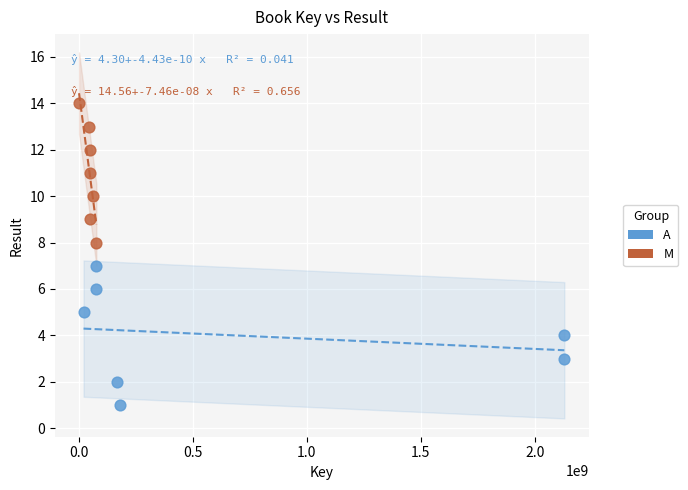

Which series reaches the minimum Y coordinate?

A